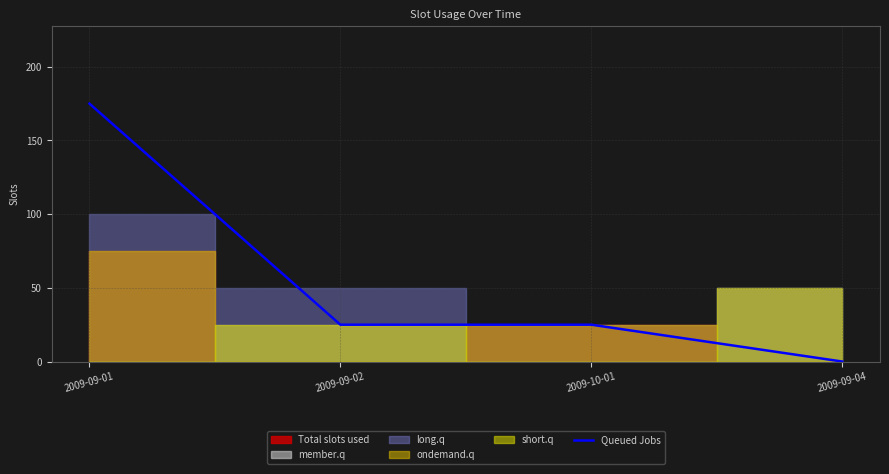

What is the sum of the values at 2009-09-02 and 2009-10-01?

50